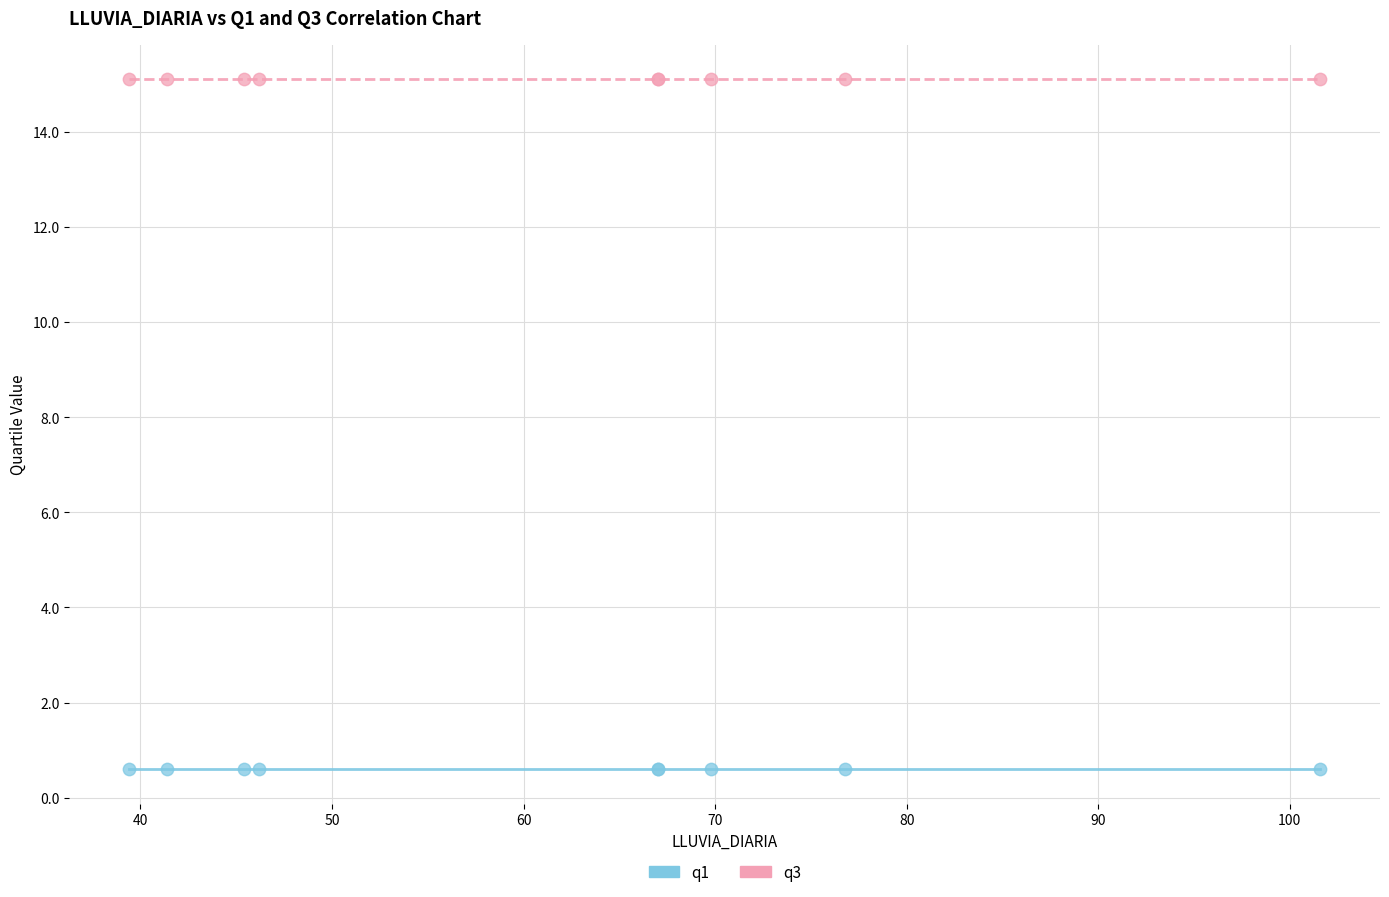

What are all the series names shown in the legend?

q1, q3